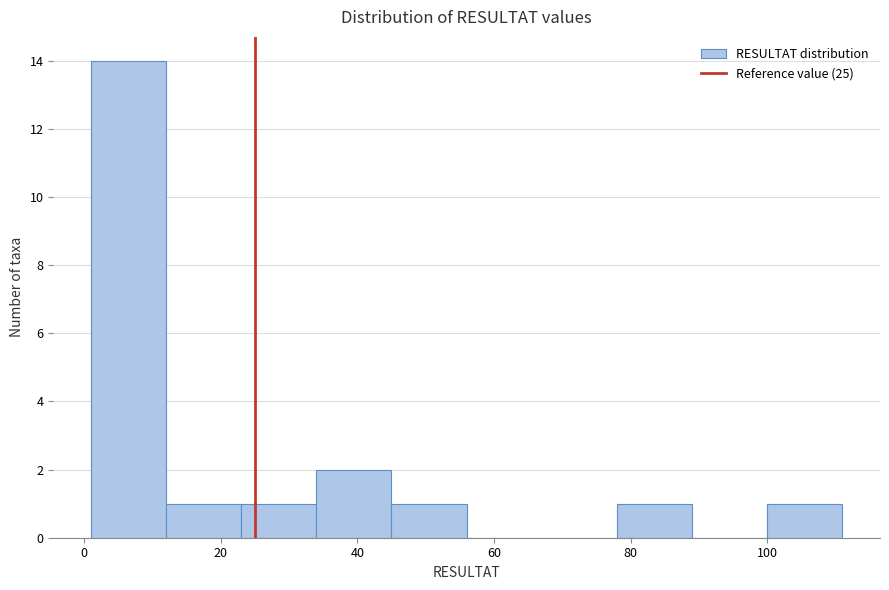

Reading left to right, list every bar in this chart as the range it spans on the x-axis followed by its height. Neither the bar edges nor the heights are printed on the chart, so give them approximately, as read against the axes.

1 to 12: 14
12 to 23: 1
23 to 34: 1
34 to 45: 2
45 to 56: 1
56 to 67: 0
67 to 78: 0
78 to 89: 1
89 to 100: 0
100 to 111: 1